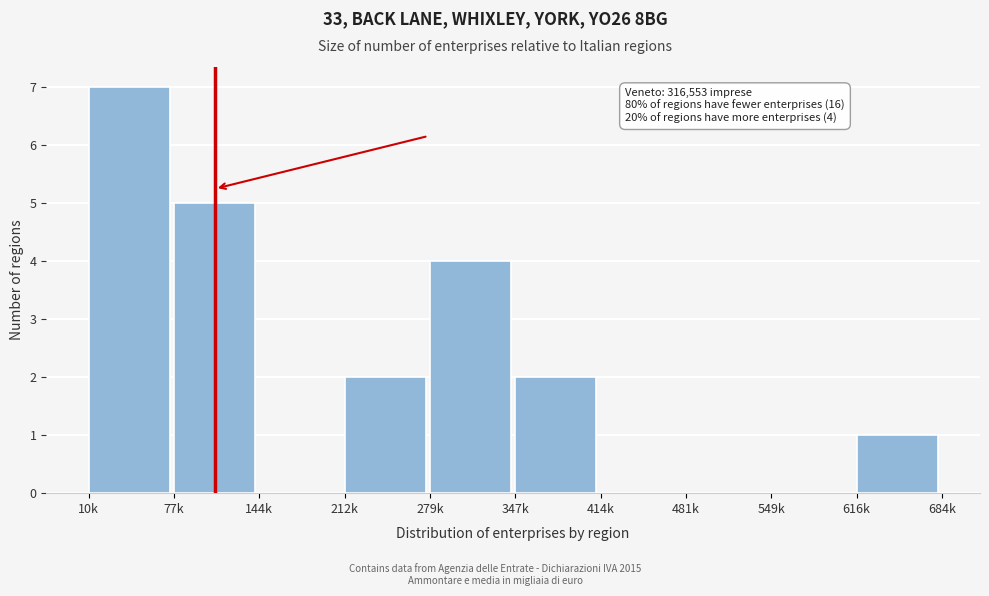

Reading left to right, list all the values displayed in this chart.

10k=7	77k=5	144k=0	212k=2	279k=4	347k=2	414k=0	481k=0	549k=0	616k=1